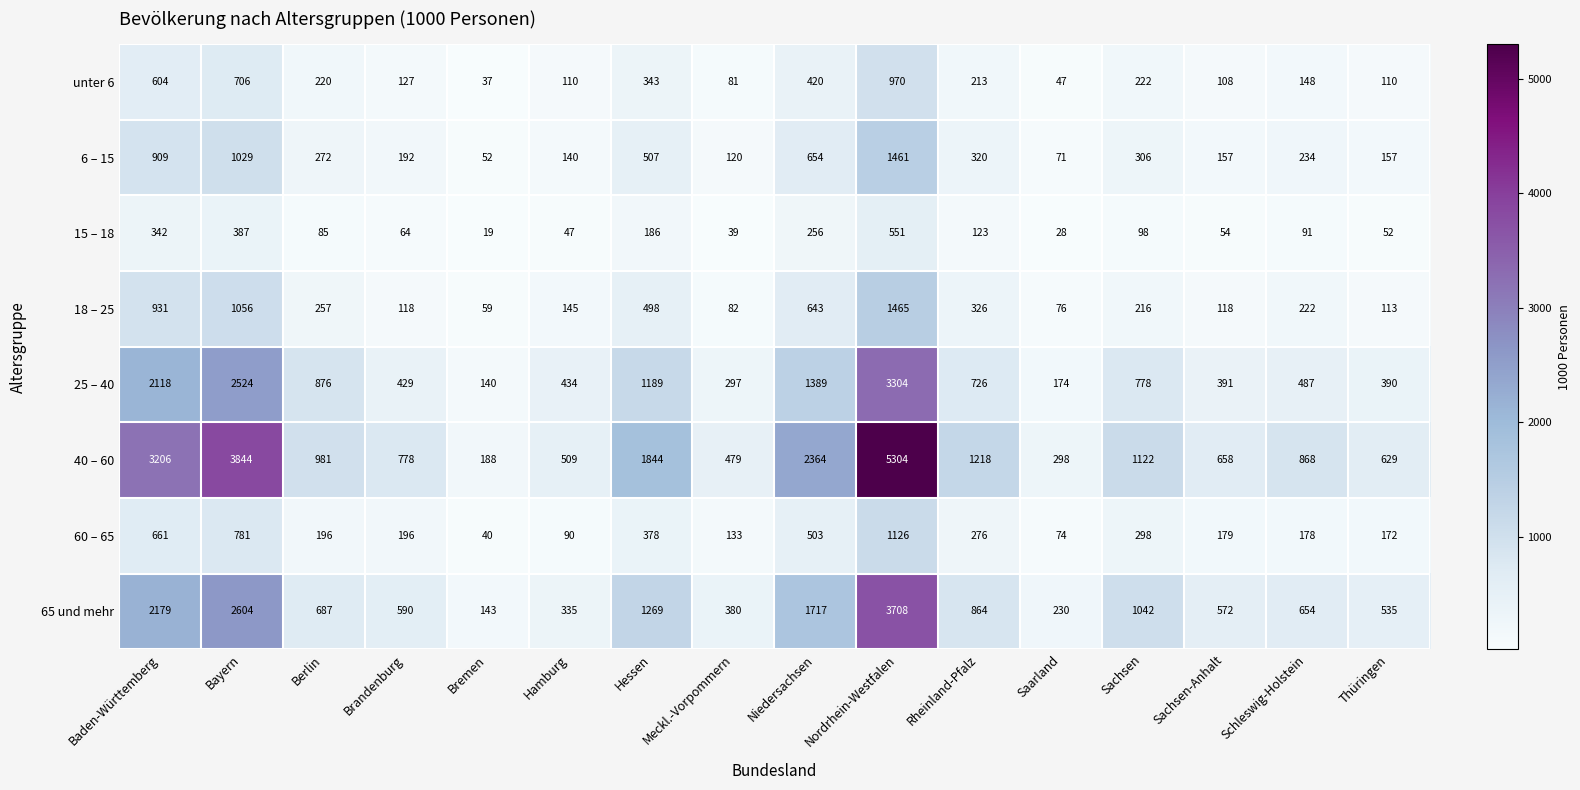

The value of 25 – 40 at Brandenburg is 429. True or false?

True